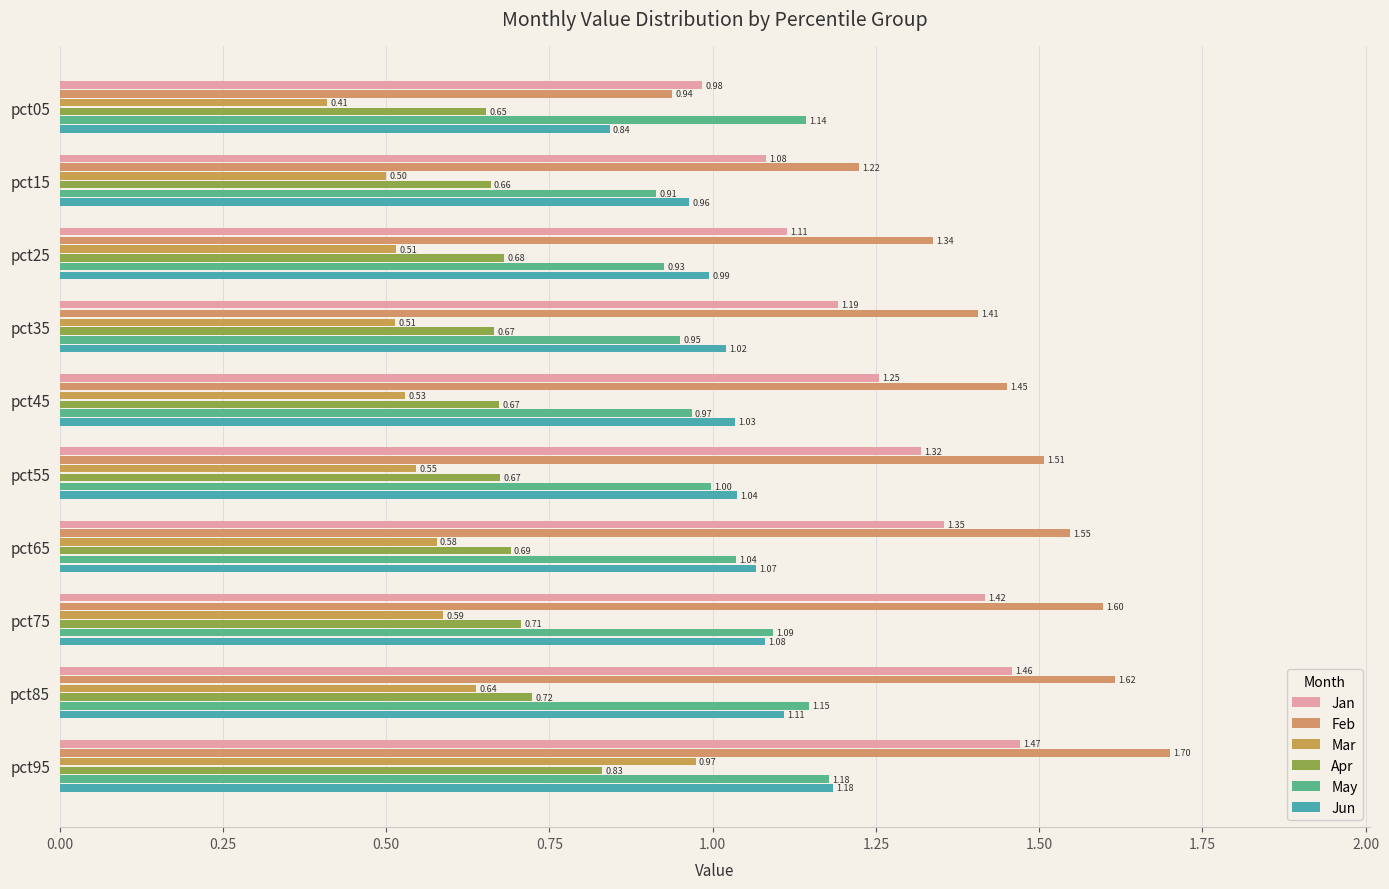

How many series are shown in this chart?

6